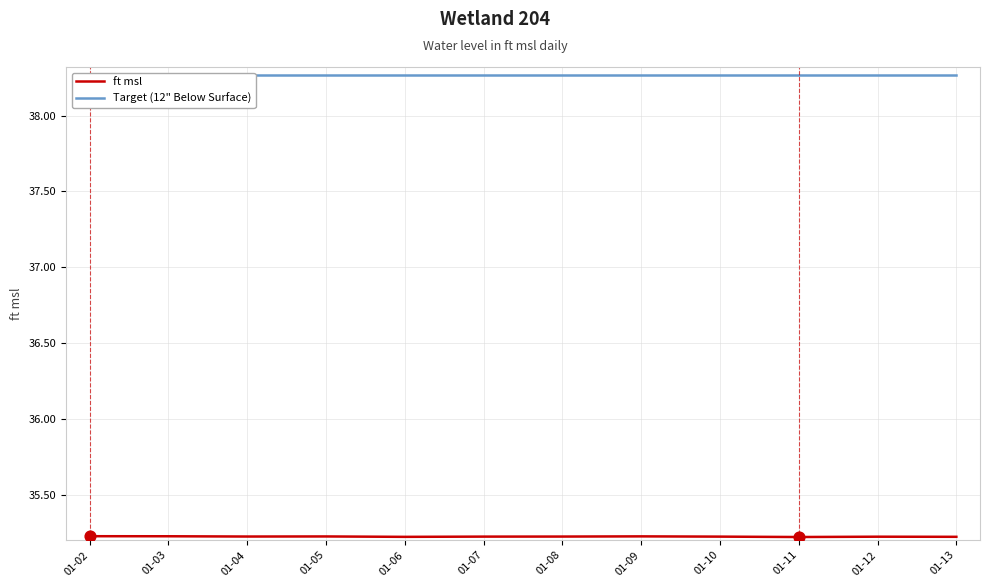

What are all the series names shown in the legend?

ft msl, Target (12" Below Surface)